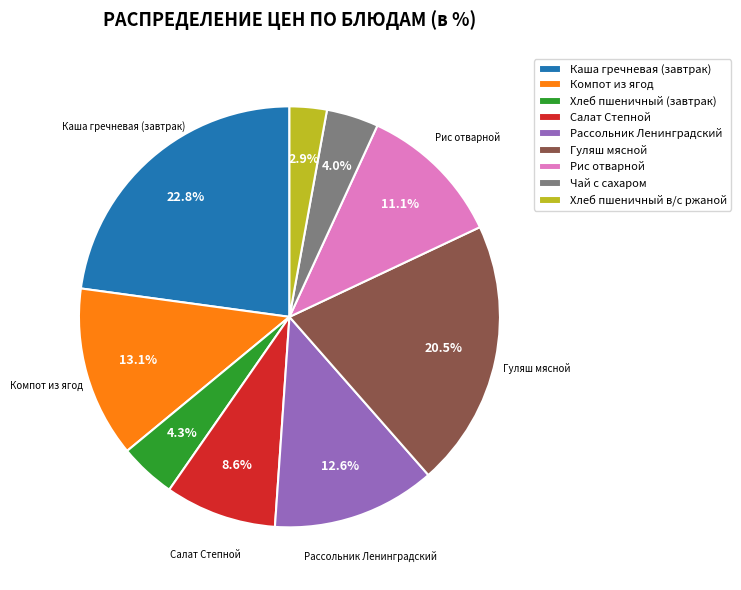

To the nearest percent, what is the combined percentage of Каша гречневая (завтрак) and Рассольник Ленинградский?

35%